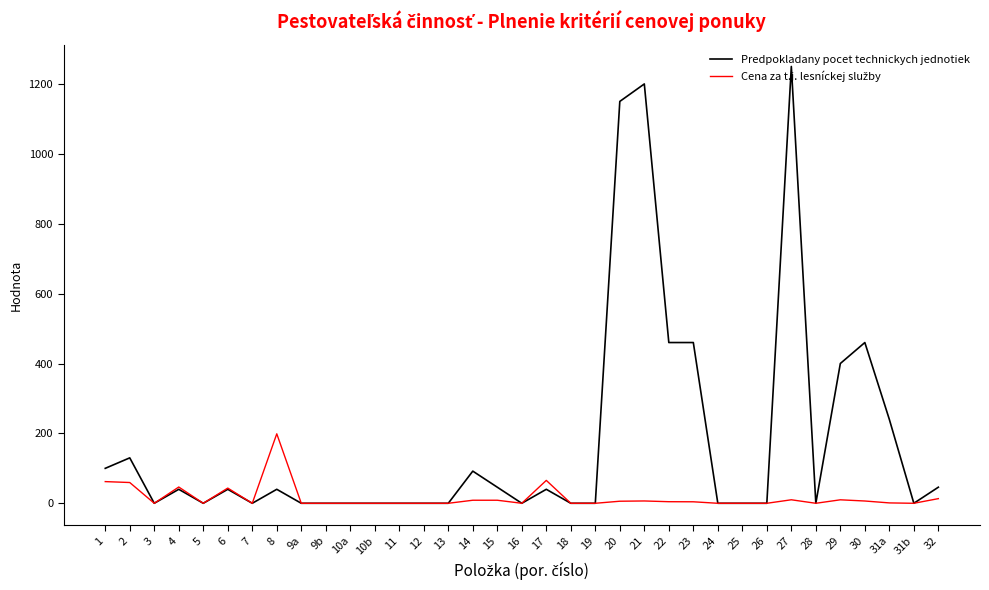

The value of Predpokladany pocet technickych jednotiek at 15 is 46.0. True or false?

True